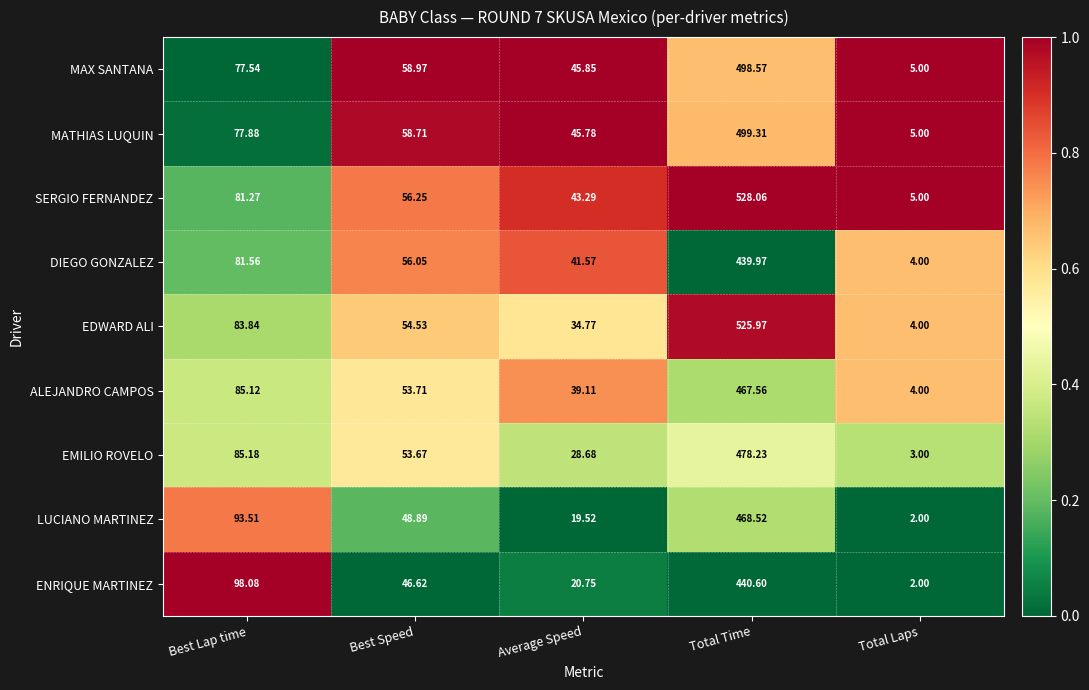

Which category has the lowest value across all series?

Total Laps